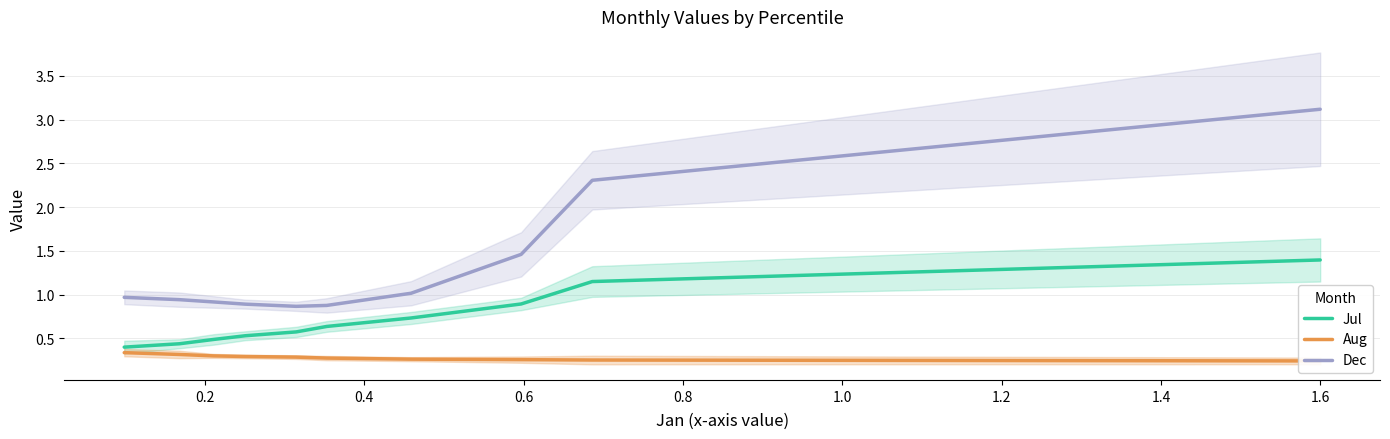

True or false: Aug has more than 2 points higher than both neighbors.

False